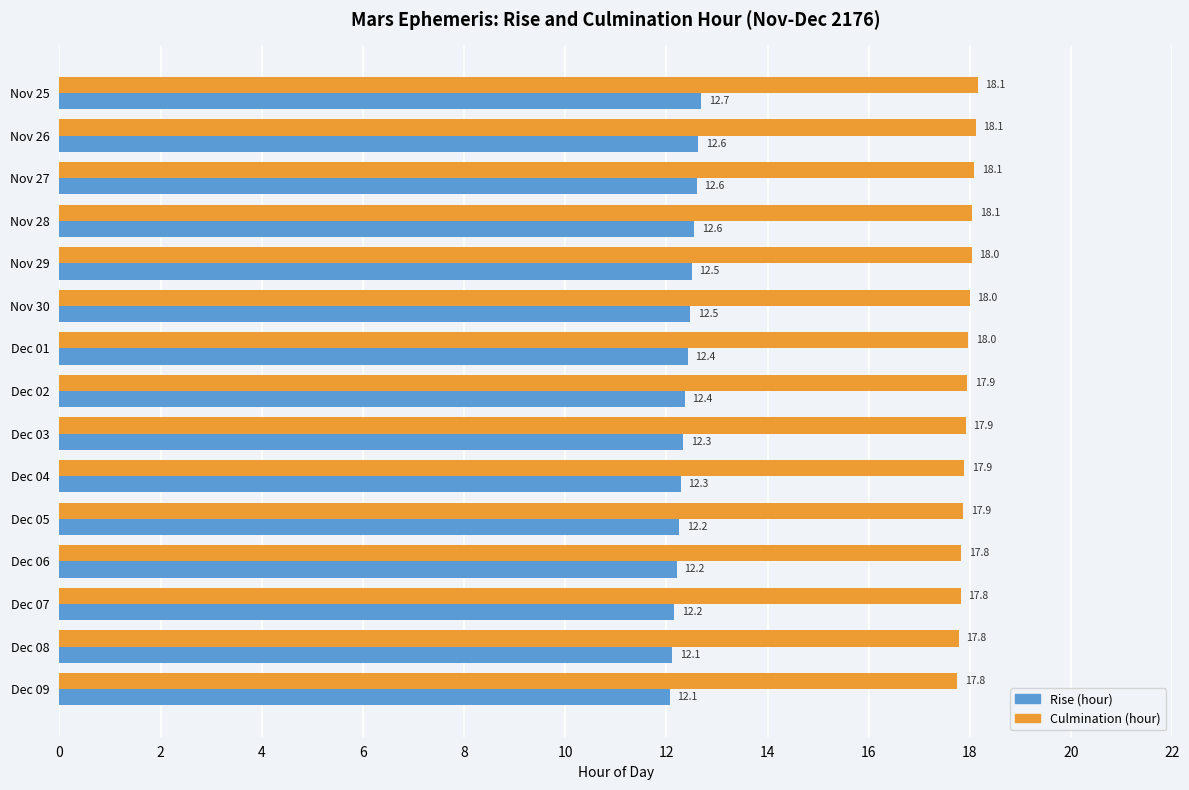

What is the difference between the highest and lowest values at Nov 27?

5.5